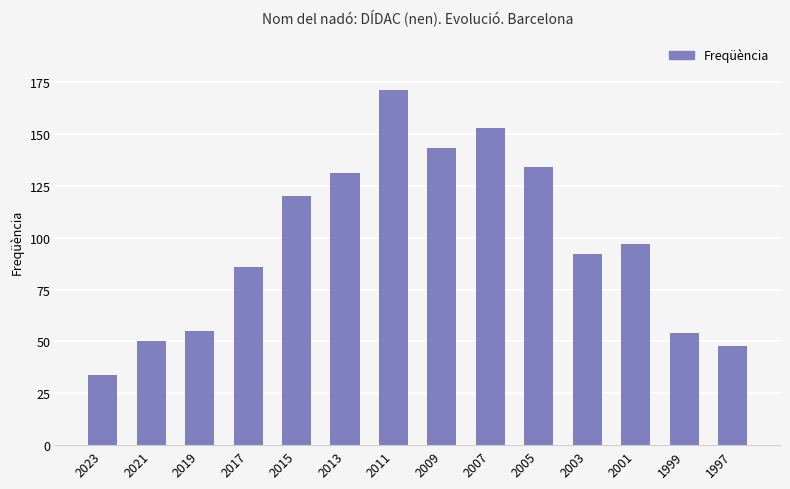

True or false: the data shows 131 at 2013.

True